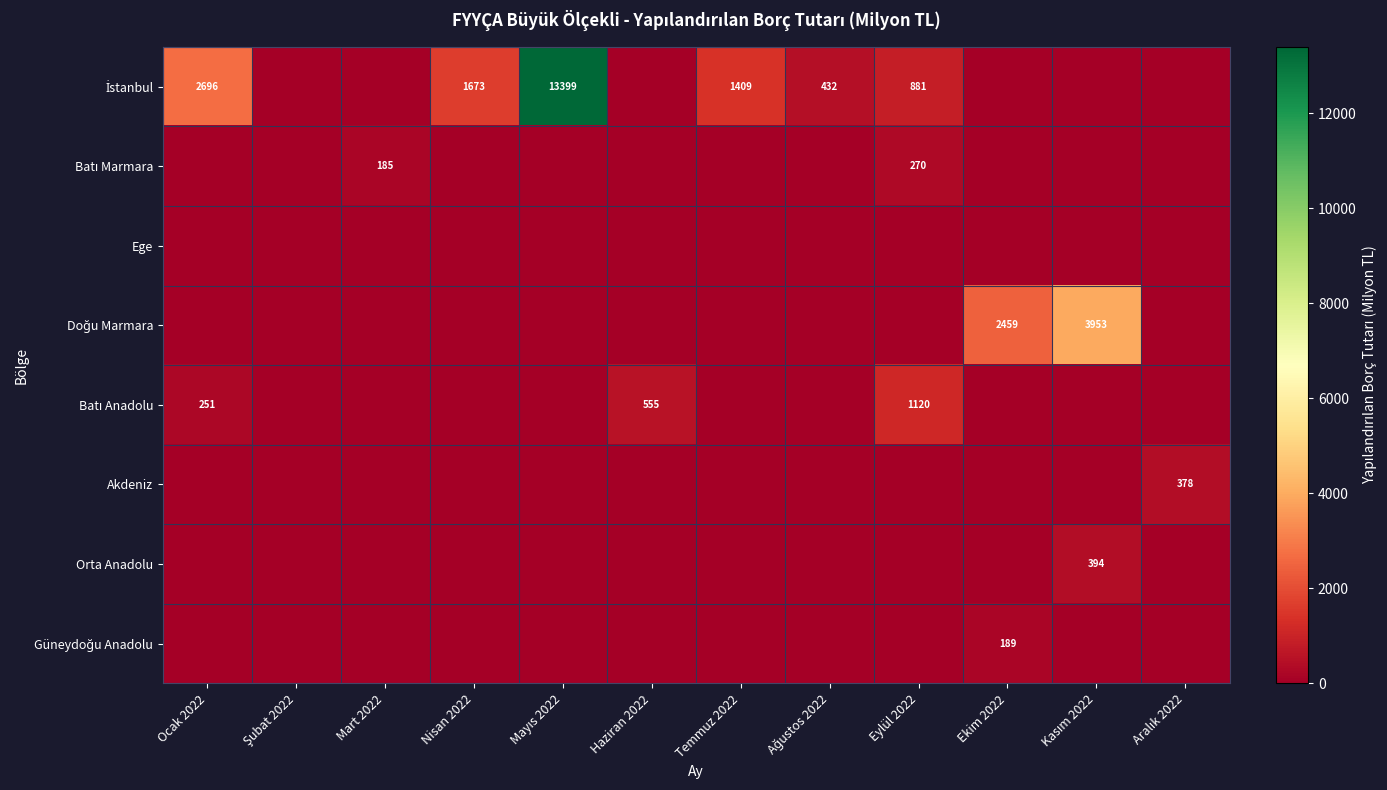

What is the difference between the maximum and minimum values in the İstanbul series?

13398.8